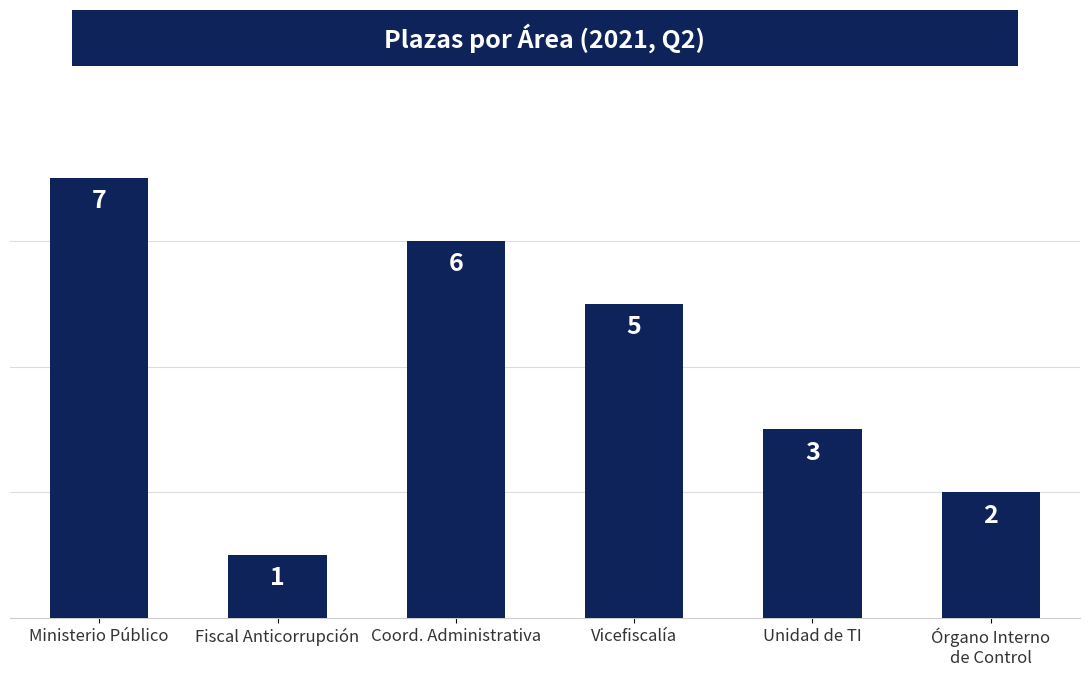

Rank the categories by value from highest to lowest.

Ministerio Público, Coord. Administrativa, Vicefiscalía, Unidad de TI, Órgano Interno
de Control, Fiscal Anticorrupción